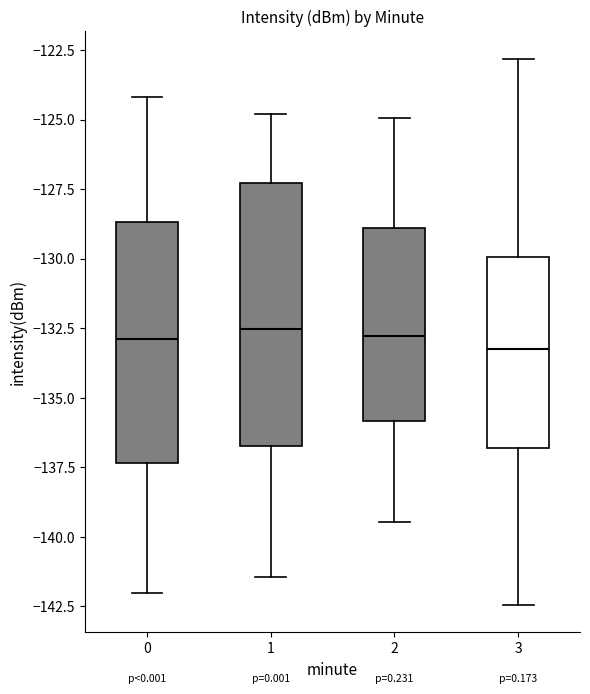

Reading left to right, transcribe this box plot: for each box, give where its median line is, the range the box spans, and where its two whiskers end, as read against the y-axis. The values are not printed on the chart, so give them approximately, as read against the axis.

0: median -133.0, box -137.5 to -128.5, whiskers -142.0 to -124.0
1: median -132.5, box -136.5 to -127.5, whiskers -141.5 to -125.0
2: median -133.0, box -136.0 to -129.0, whiskers -139.5 to -125.0
3: median -133.0, box -137.0 to -130.0, whiskers -142.5 to -123.0